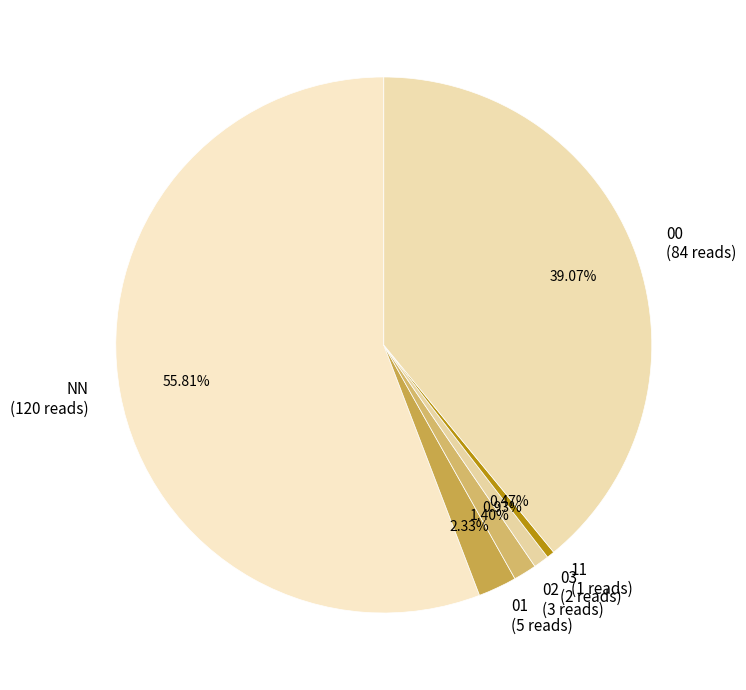

True or false: 00 accounts for 26% of the total.

False